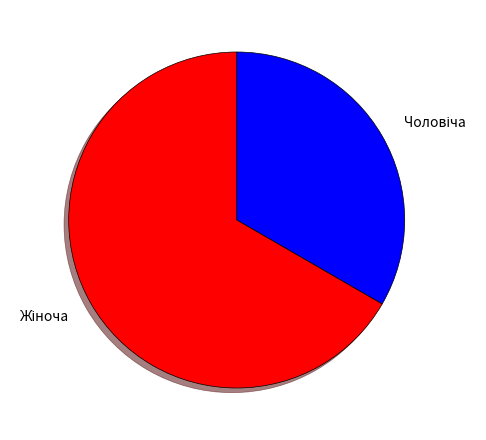

Is there a majority slice in this chart?

Yes